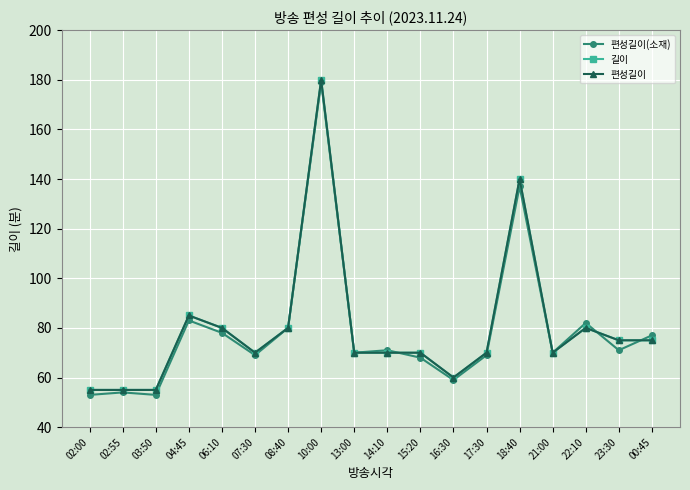

What is the value of the 편성길이(소재) point at the 8th from the left?

179